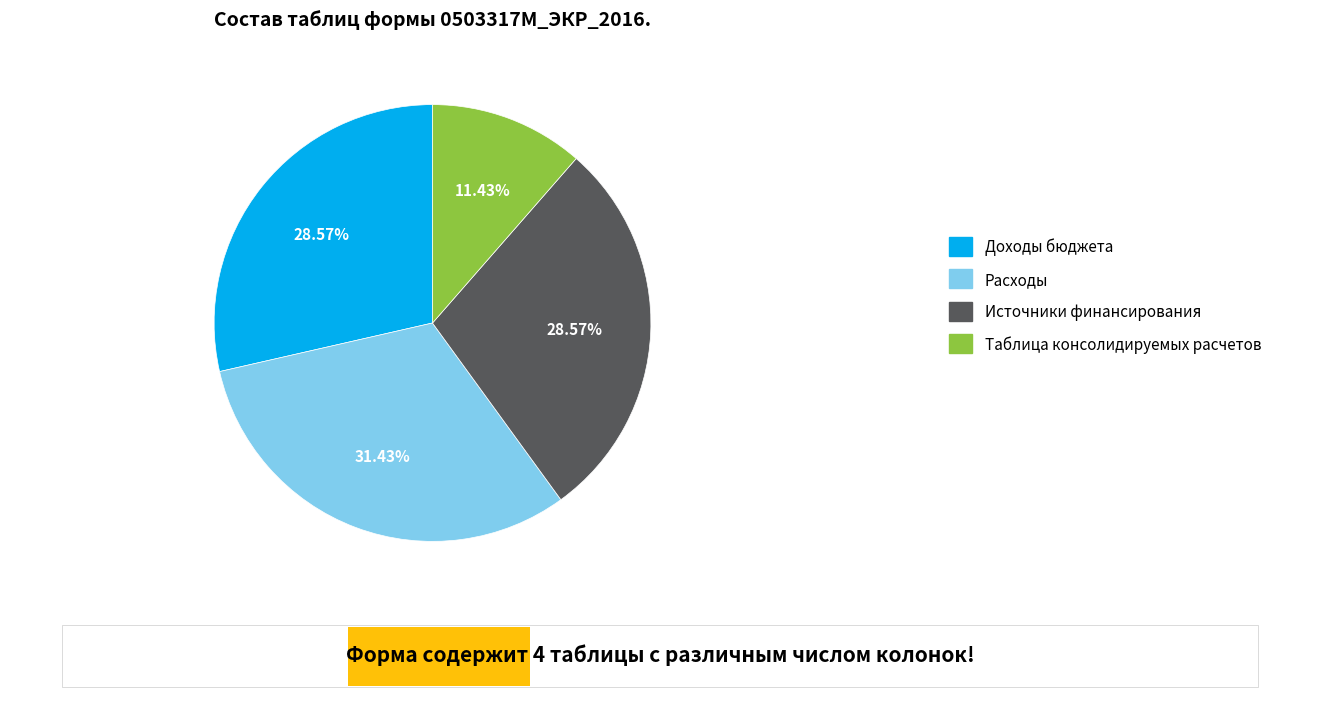

The Таблица консолидируемых расчетов slice represents 2% of the pie. True or false?

False